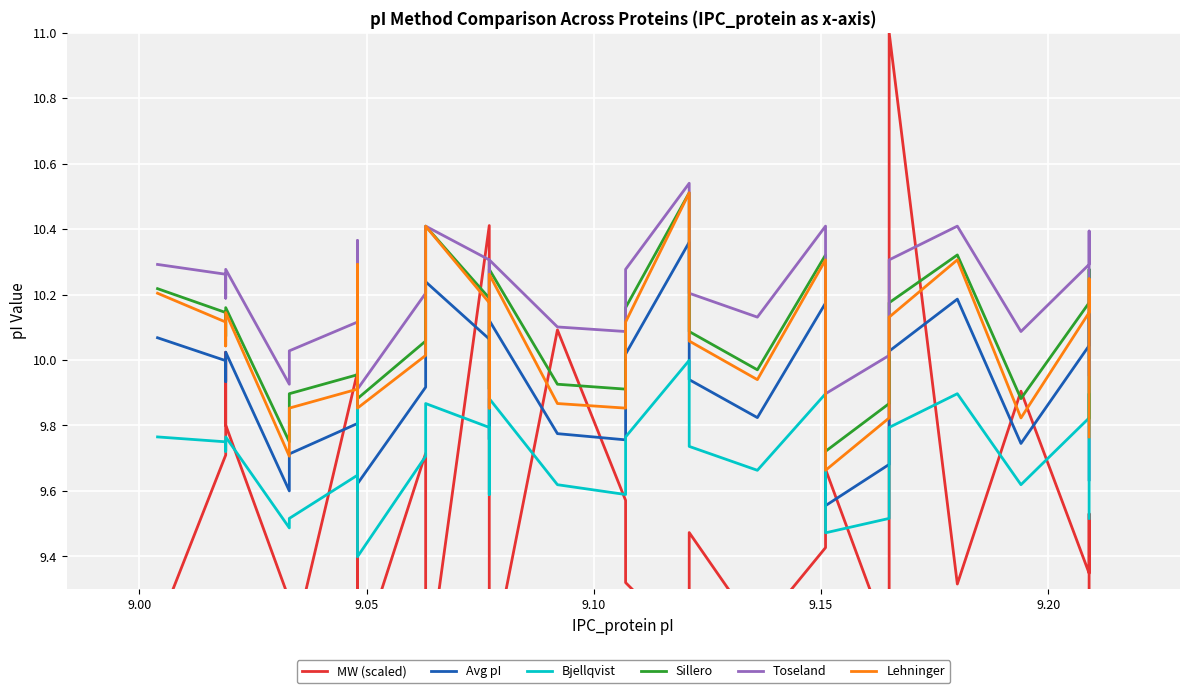

What are all the series names shown in the legend?

MW (scaled), Avg pI, Bjellqvist, Sillero, Toseland, Lehninger